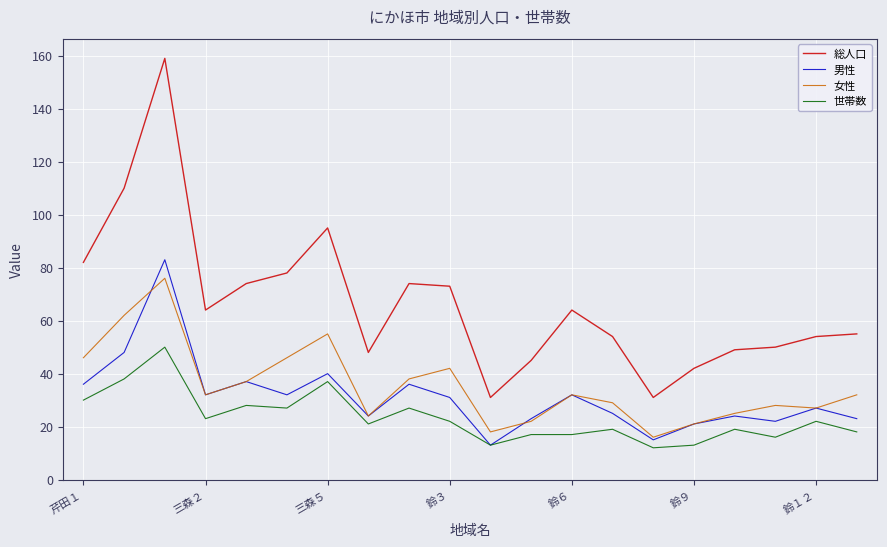

Does the chart display data point markers on the line(s)?

No